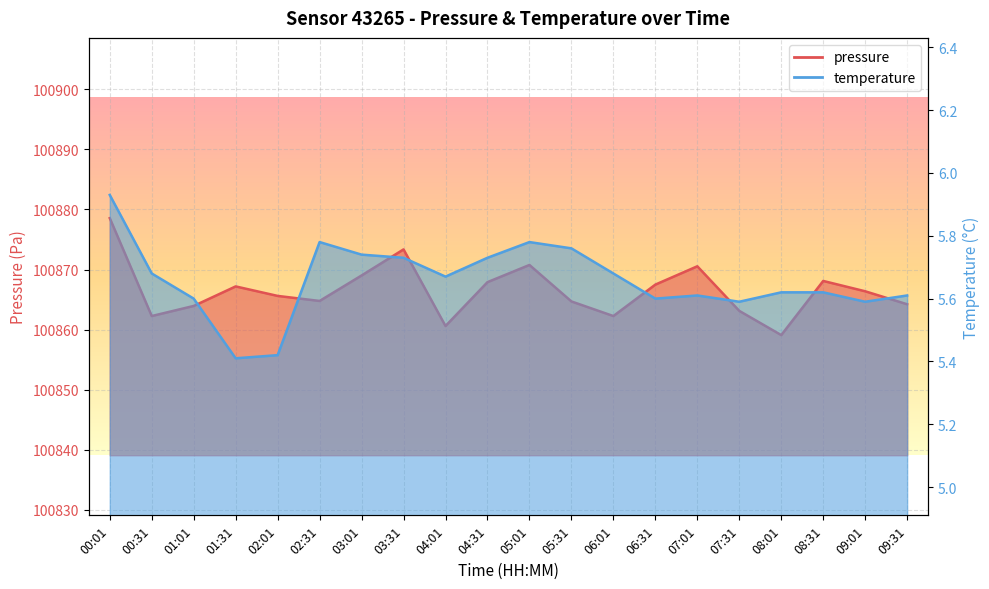

True or false: temperature has more than 0 interior local peaks.

True